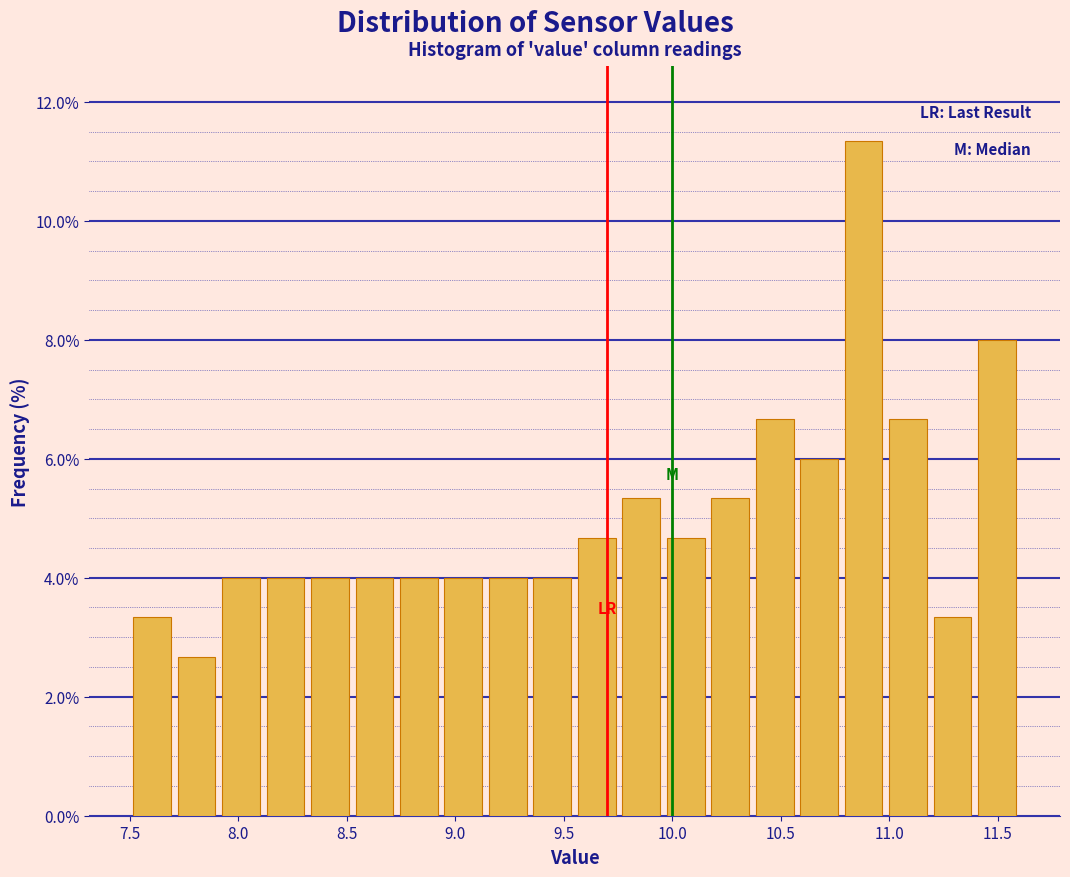

Reading left to right, list every bar in this chart as the range it spans on the x-axis followed by its height. Neither the bar edges nor the heights are printed on the chart, so give them approximately, as read against the axes.

7.500 to 7.705: 3.4
7.705 to 7.910: 2.6
7.910 to 8.115: 4.0
8.115 to 8.320: 4.0
8.320 to 8.525: 4.0
8.525 to 8.730: 4.0
8.730 to 8.935: 4.0
8.935 to 9.140: 4.0
9.140 to 9.345: 4.0
9.345 to 9.550: 4.0
9.550 to 9.755: 4.6
9.755 to 9.960: 5.4
9.960 to 10.165: 4.6
10.165 to 10.370: 5.4
10.370 to 10.575: 6.6
10.575 to 10.780: 6.0
10.780 to 10.985: 11.4
10.985 to 11.190: 6.6
11.190 to 11.395: 3.4
11.395 to 11.600: 8.0